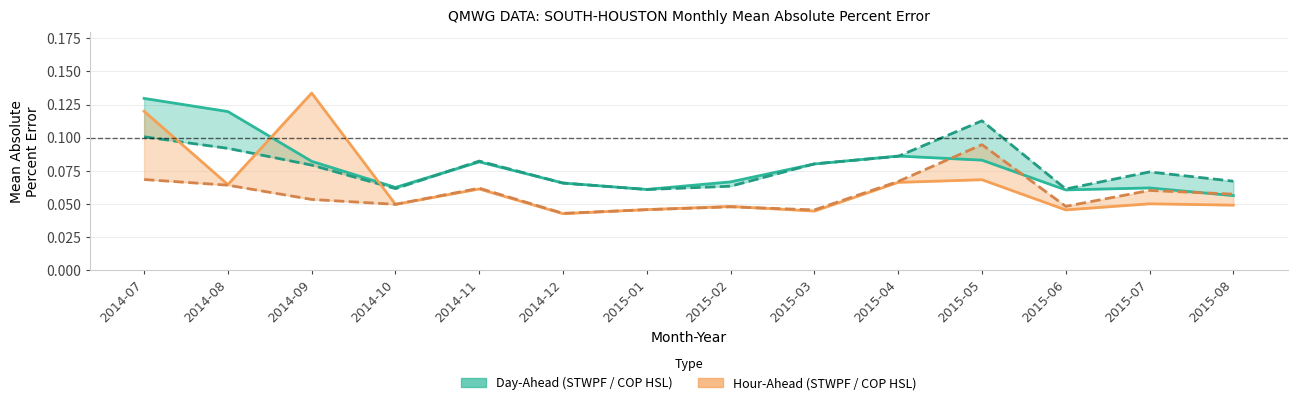

True or false: STWPF (Hour-Ahead) has more than 0 interior local peaks.

True